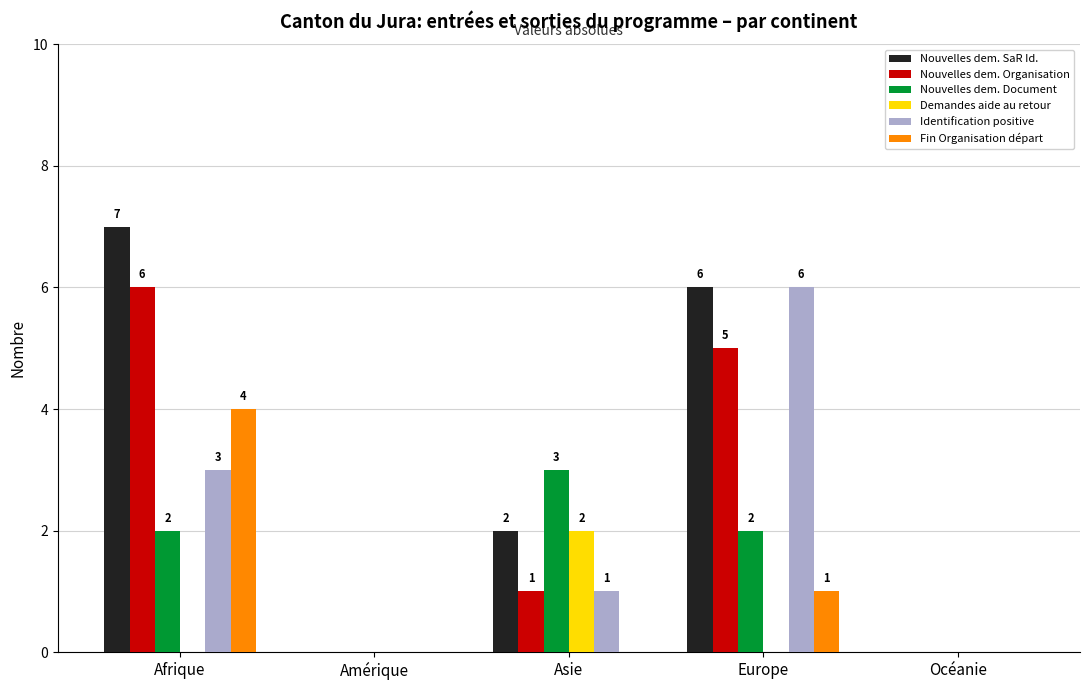

Reading left to right, extract all data points from this chart.

Nouvelles dem. SaR Id.: 7	0	2	6	0
Nouvelles dem. Organisation: 6	0	1	5	0
Nouvelles dem. Document: 2	0	3	2	0
Demandes aide au retour: 0	0	2	0	0
Identification positive: 3	0	1	6	0
Fin Organisation départ: 4	0	0	1	0